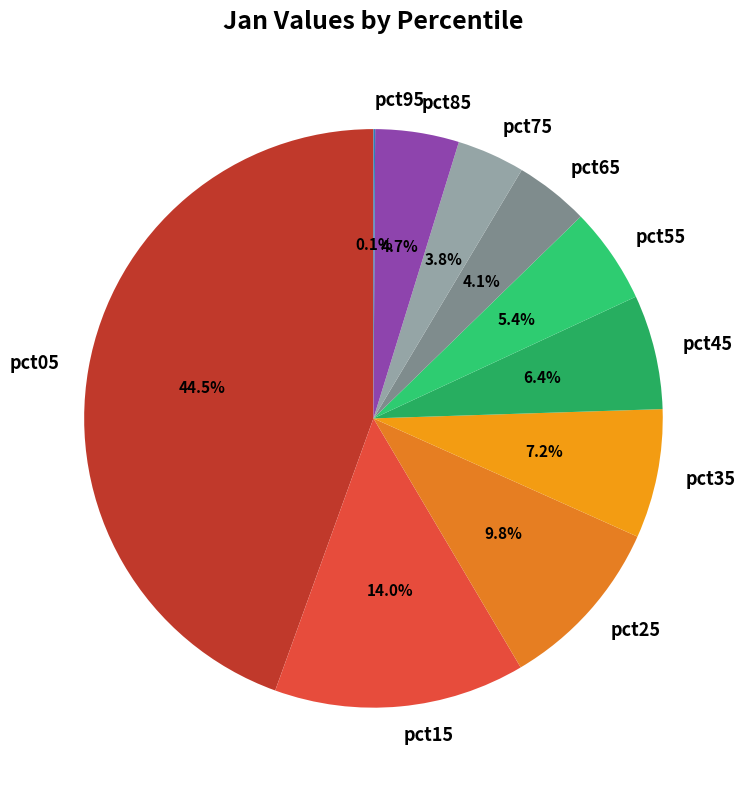

What is the total percentage of pct65 and pct85?

8.8%